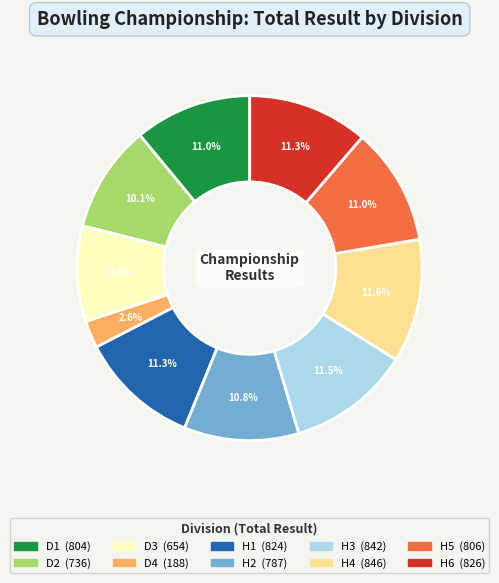

Is there a majority slice in this chart?

No